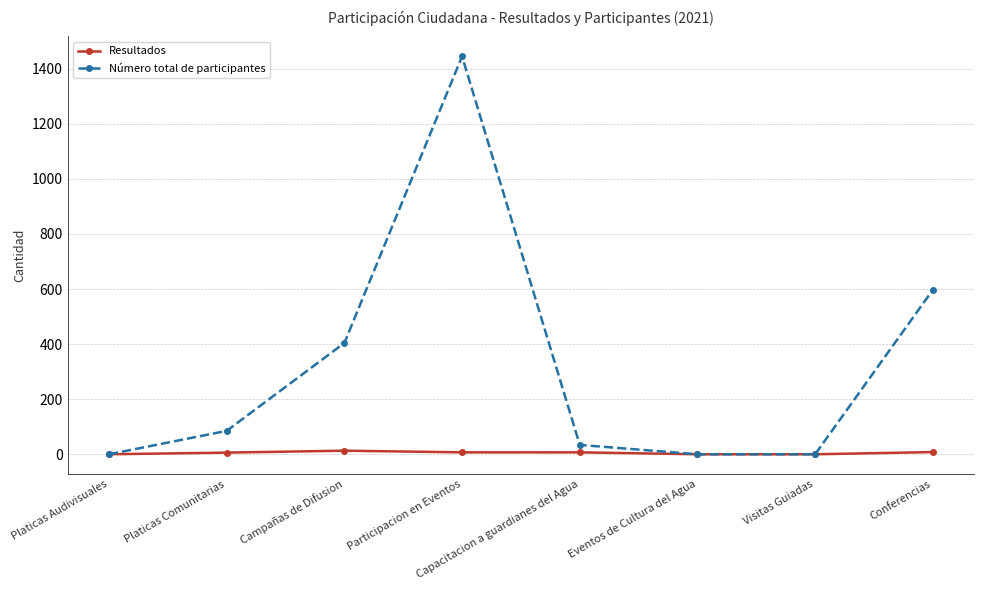

At Capacitacion a guardianes del Agua, list the series in order from largest to smallest.

Número total de participantes, Resultados